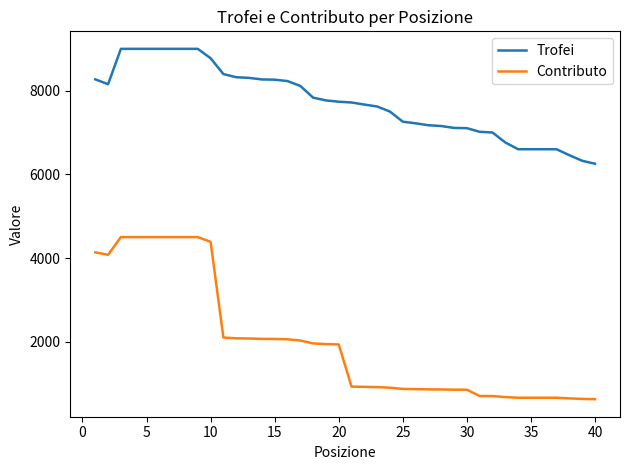

What is the difference between the maximum and minimum values in the Contributo series?

3875